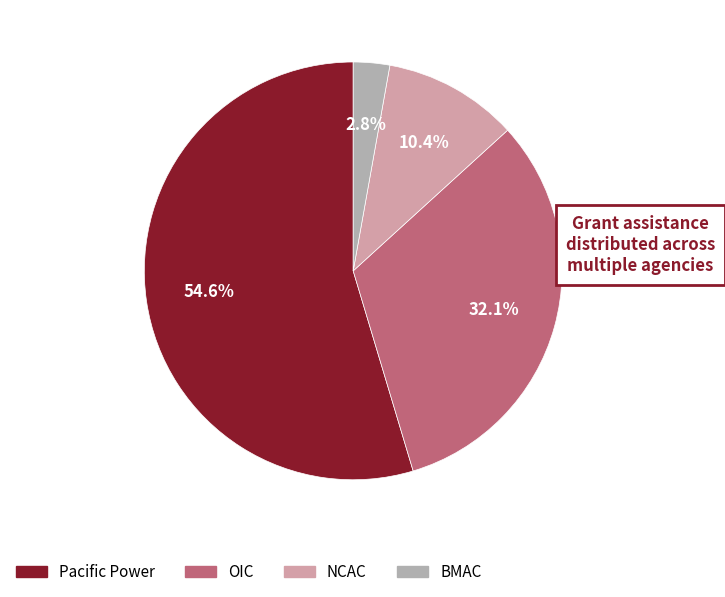

Is there a majority slice in this chart?

Yes